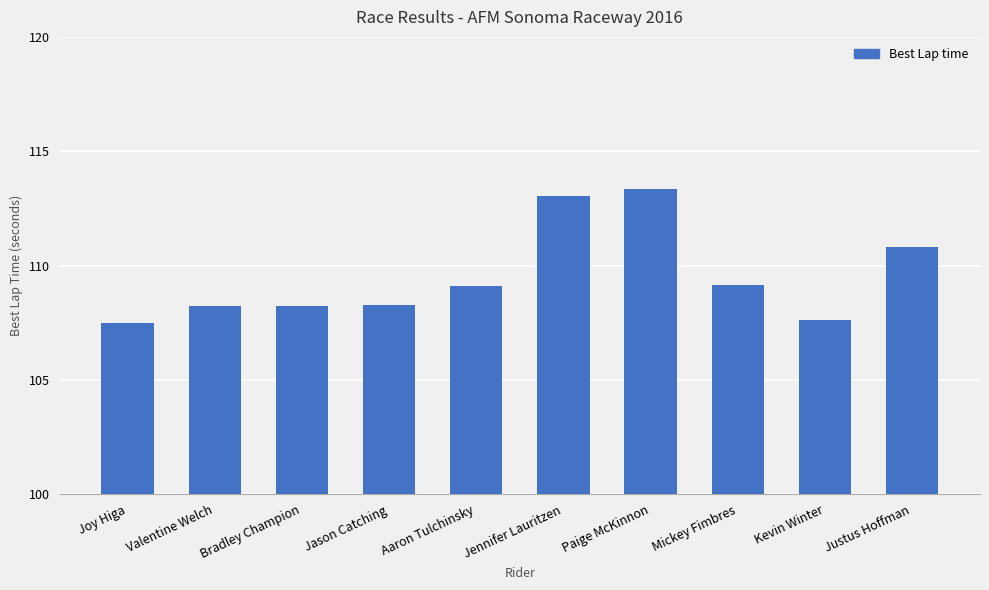

Does the chart contain any negative values?

No